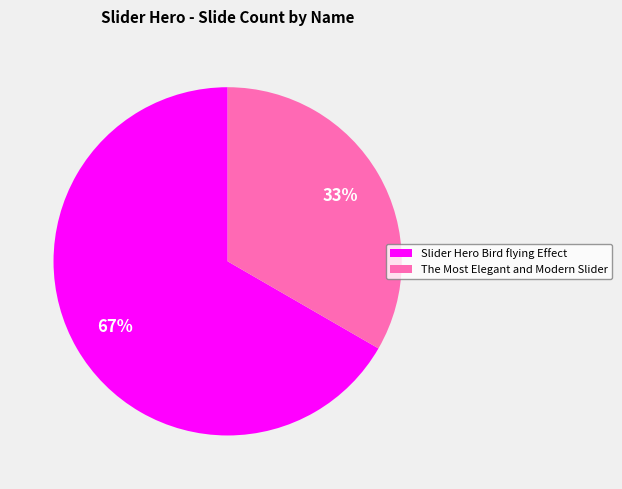

Does Slider Hero Bird flying Effect represent more than half of the total?

Yes